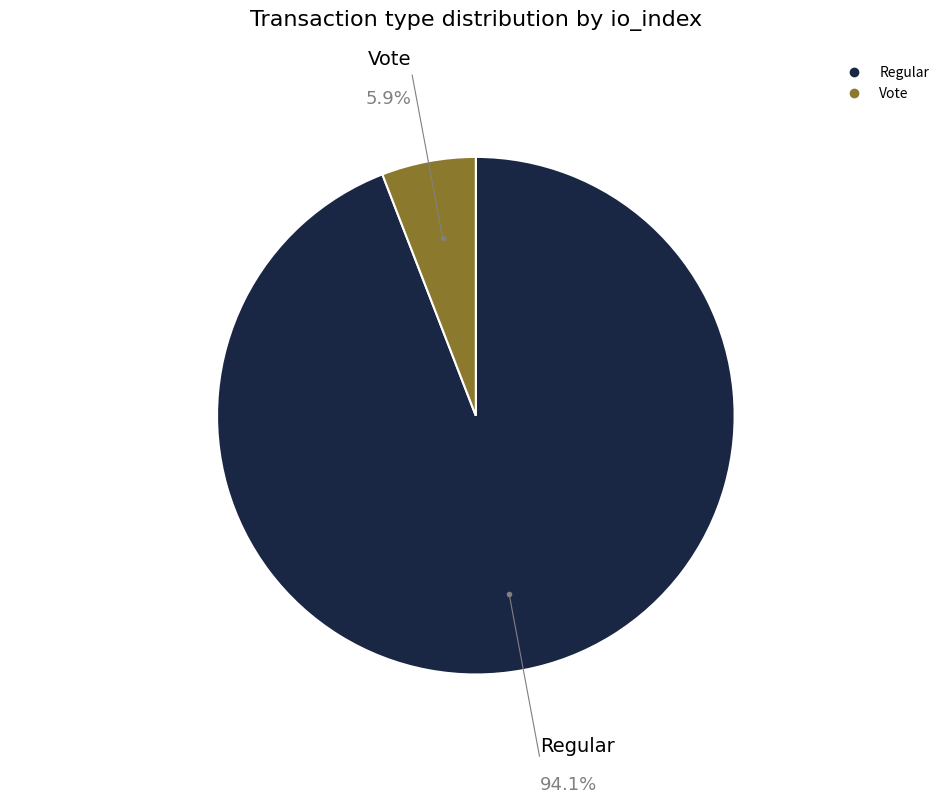

Between Regular and Vote, which is larger?

Regular